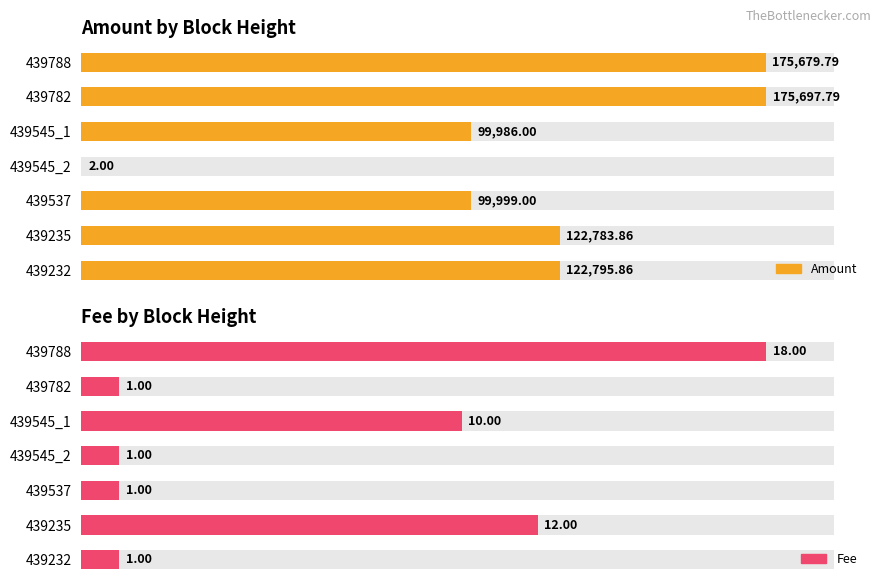

Which series has the largest total across all categories?

Amount by Block Height